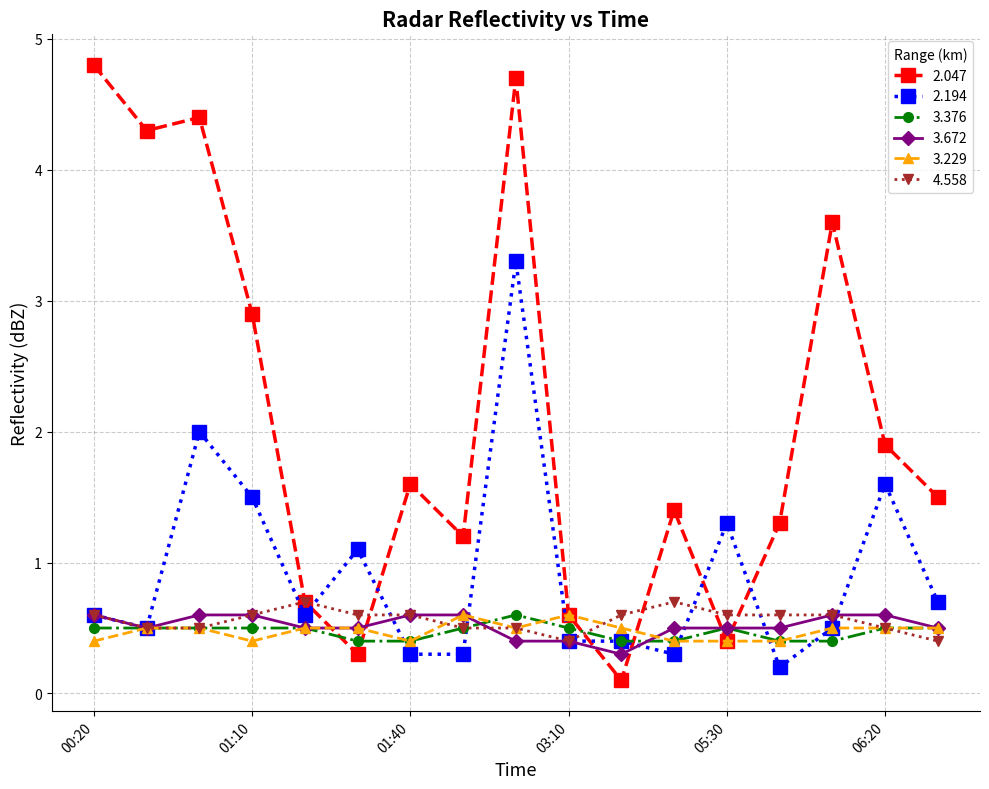

True or false: 2.047 and 3.672 intersect in this chart.

True